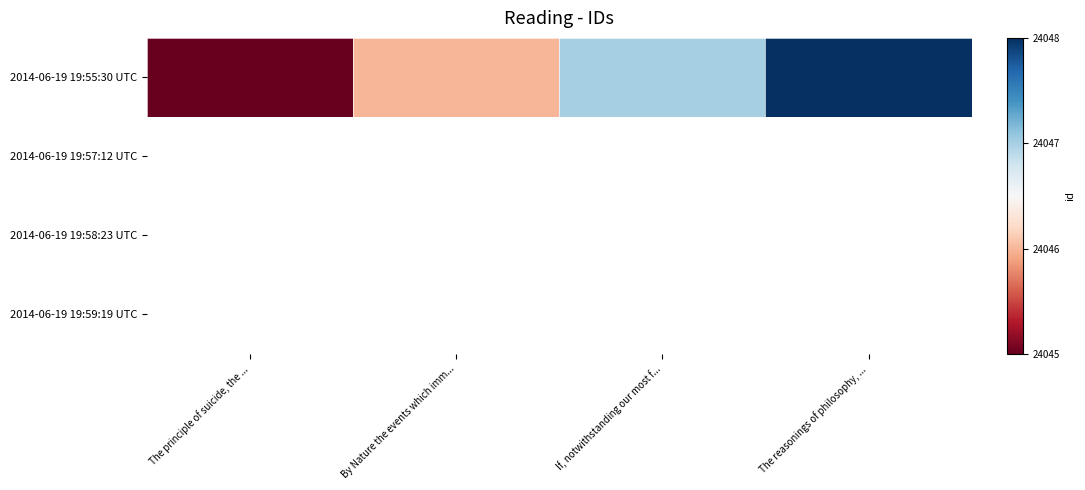

What is the average value?

24046